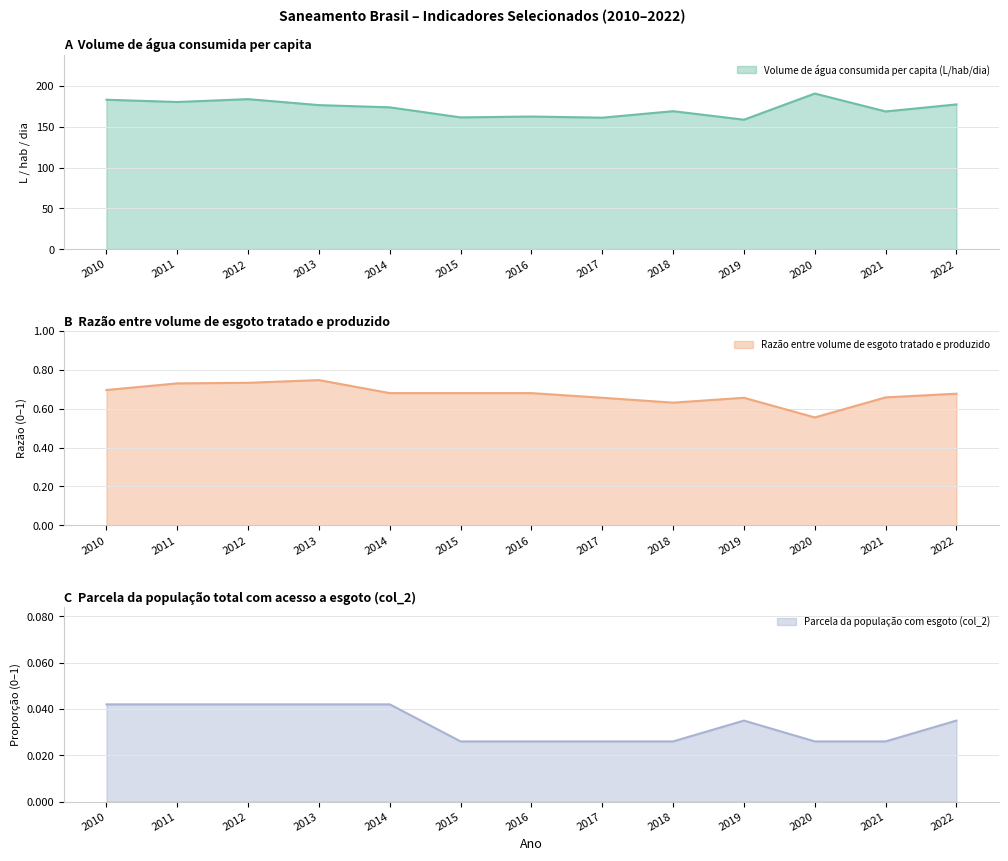

What is the total value across all series at 2014?

174.5